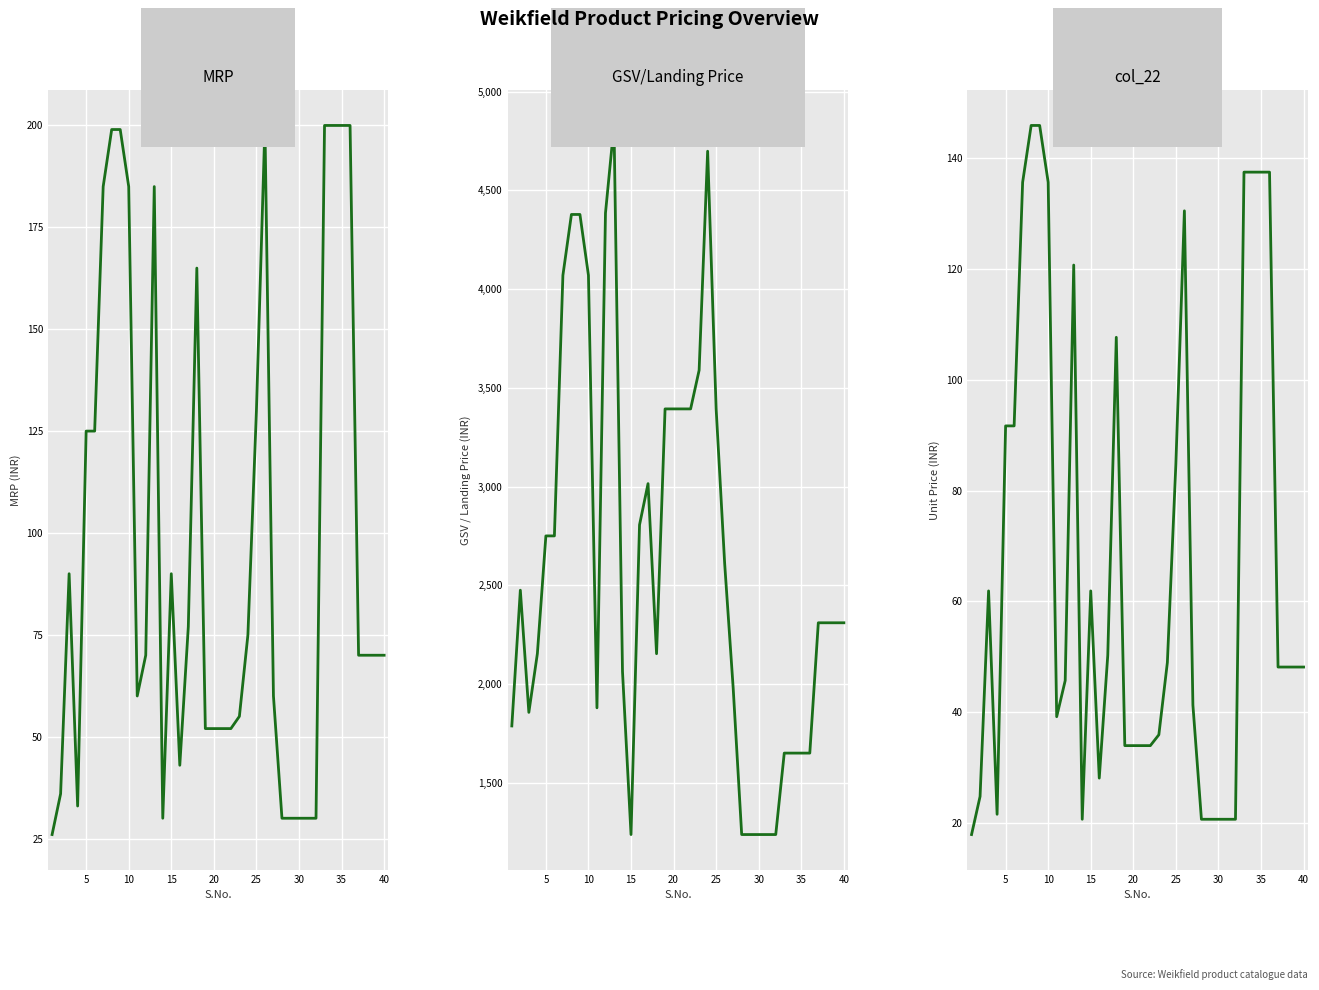

How many categories are shown in the chart?

40